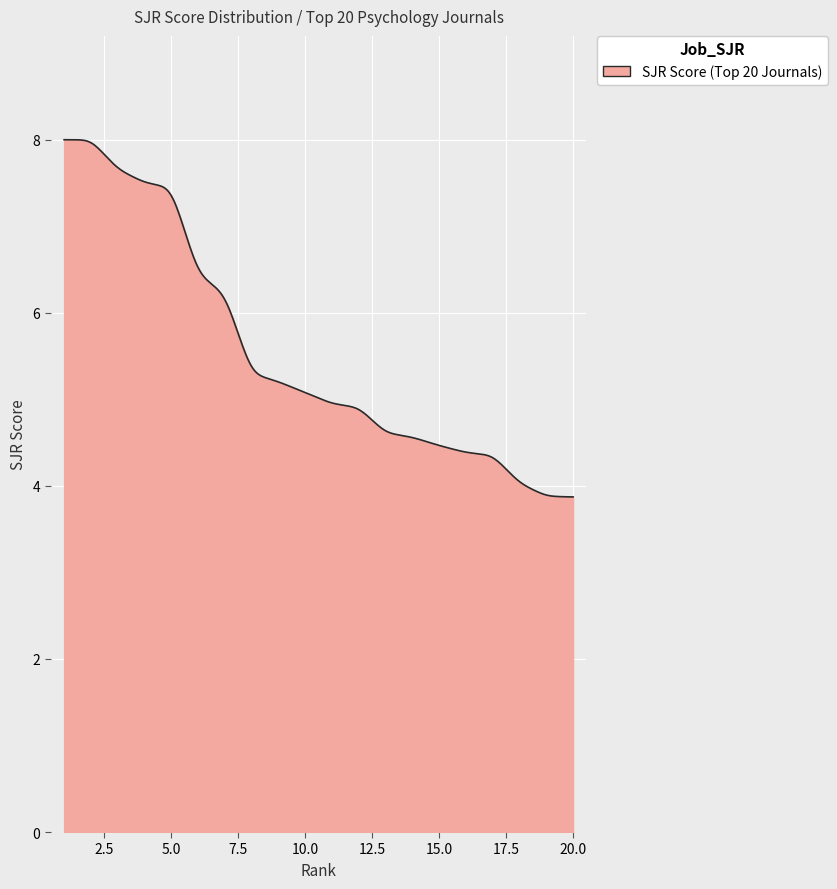

What is the minimum value shown in the chart?

3.9